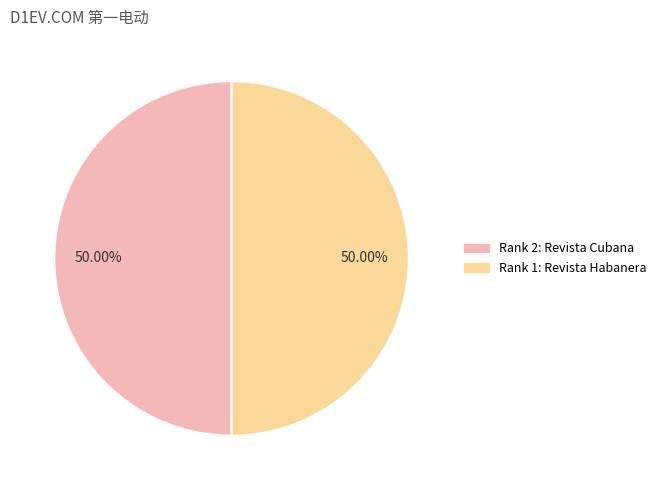

How many segments does this pie chart have?

2